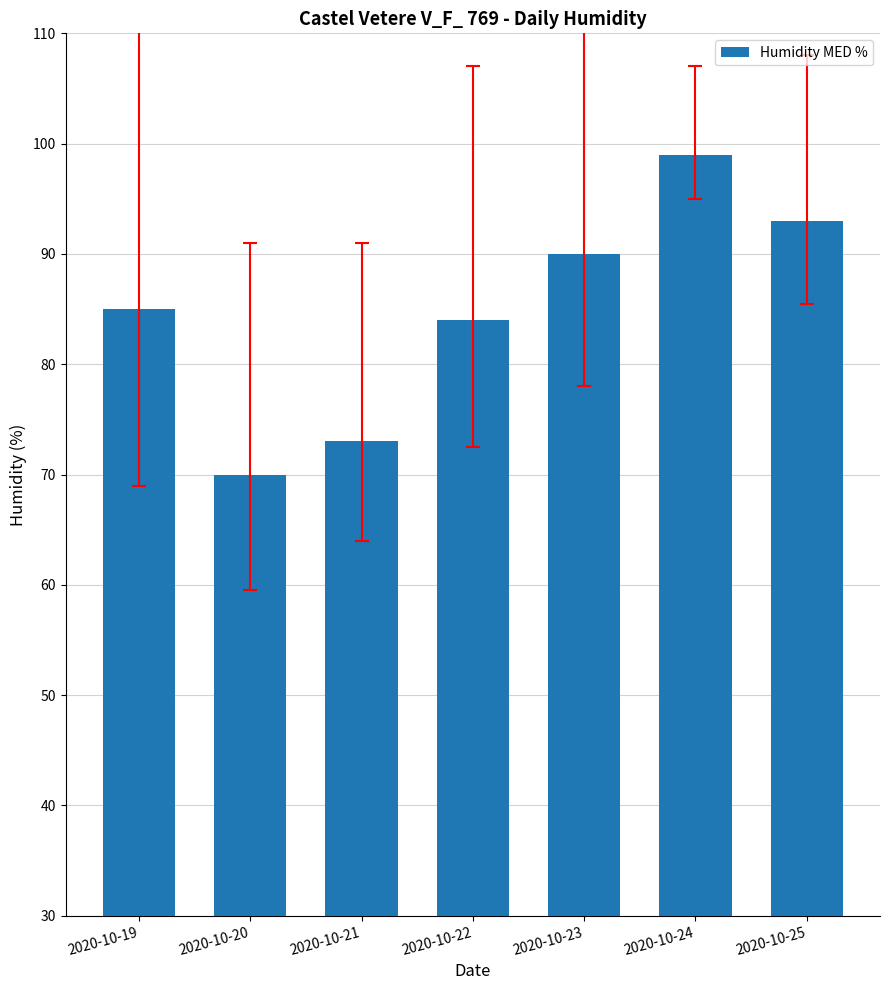

What is the difference between the maximum and minimum values?

29